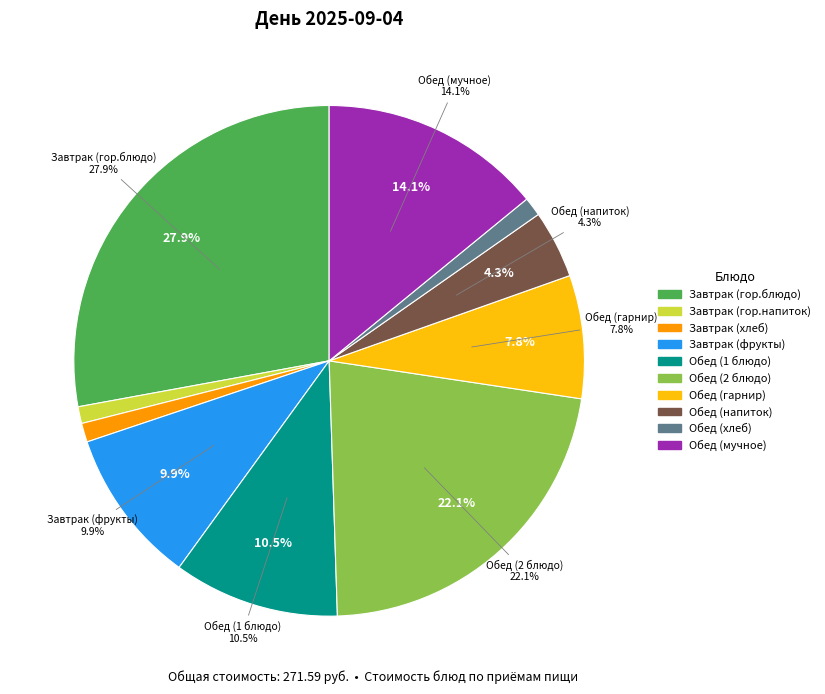

Is there a majority slice in this chart?

No